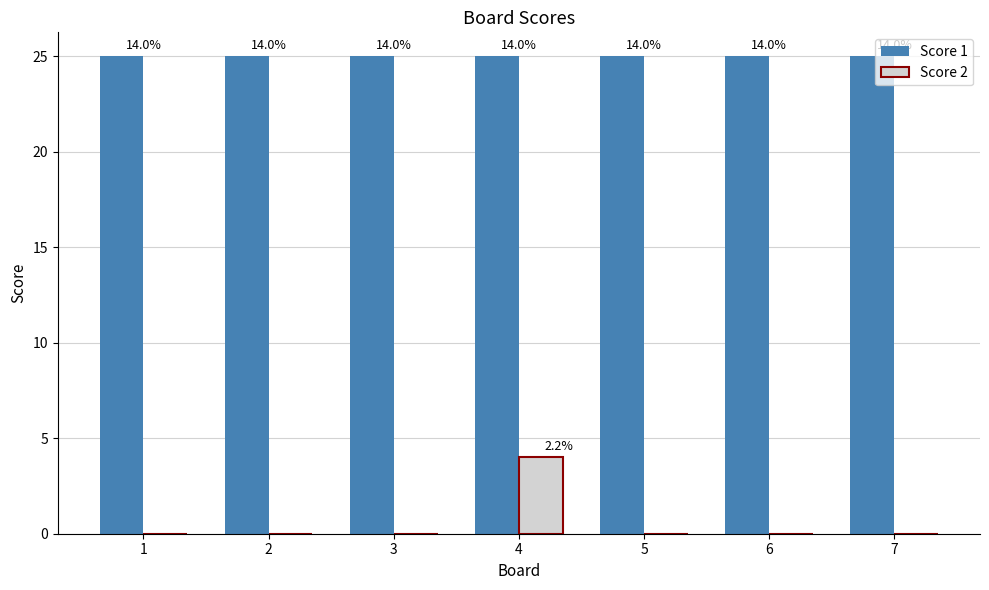

What is the value of the Score 1 bar at the 1st from the left?

25